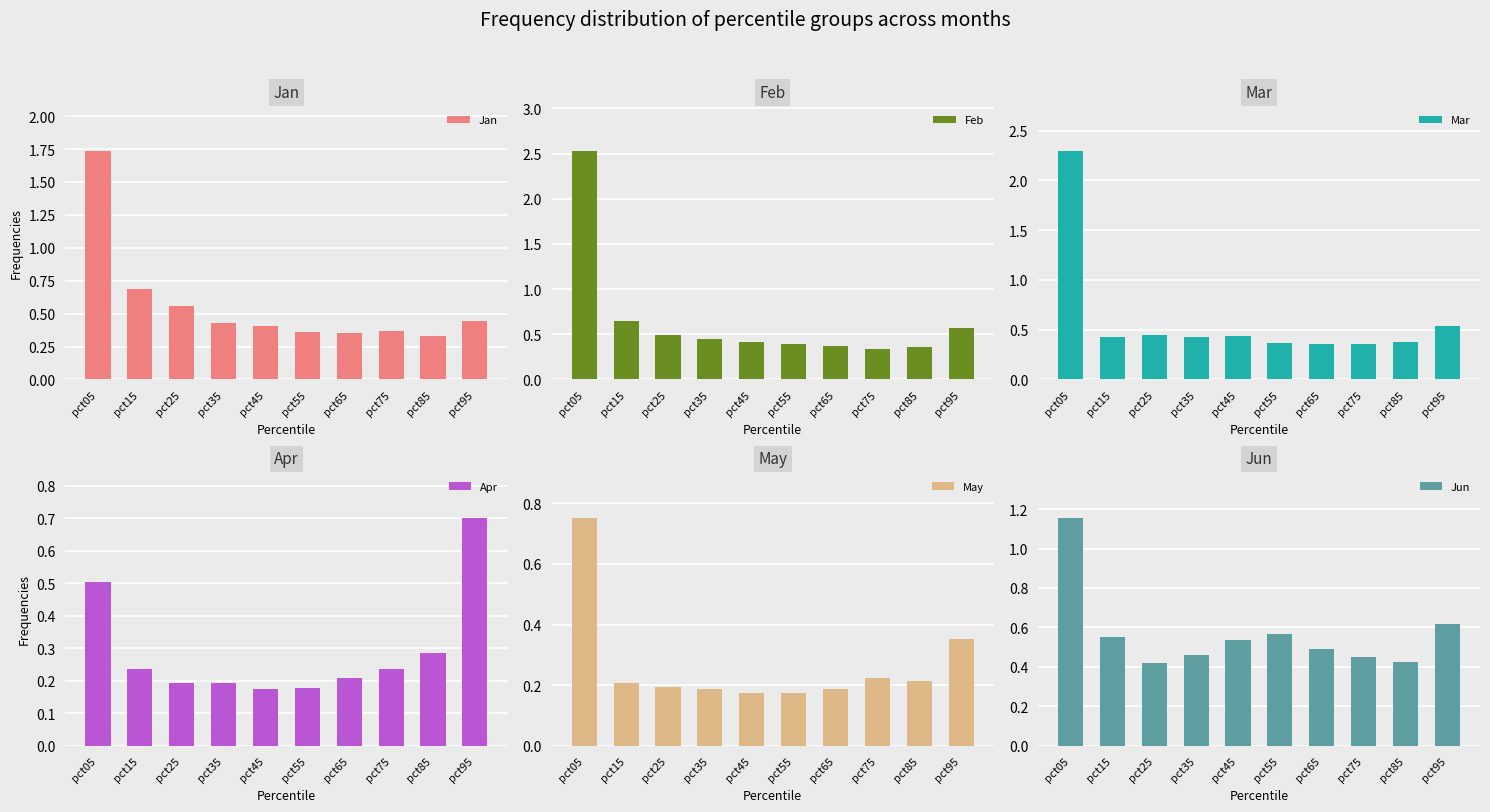

What are all the series names shown in the legend?

Jan, Feb, Mar, Apr, May, Jun